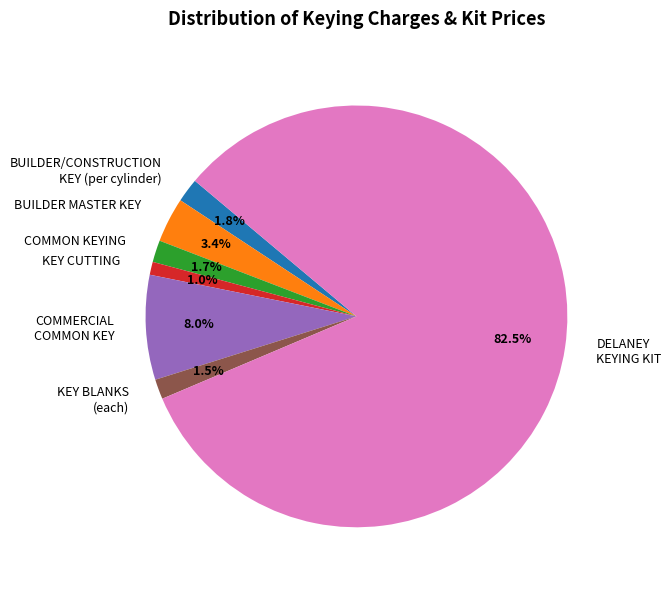

Which category has the biggest portion of the pie?

DELANEY KEYING KIT